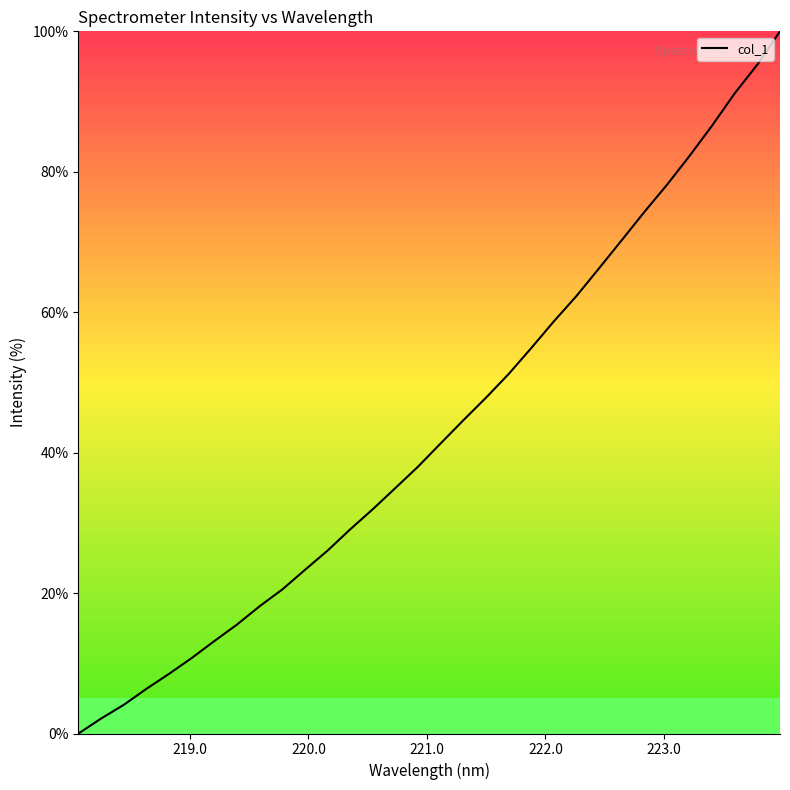

What is the maximum value shown in the chart?

100.0